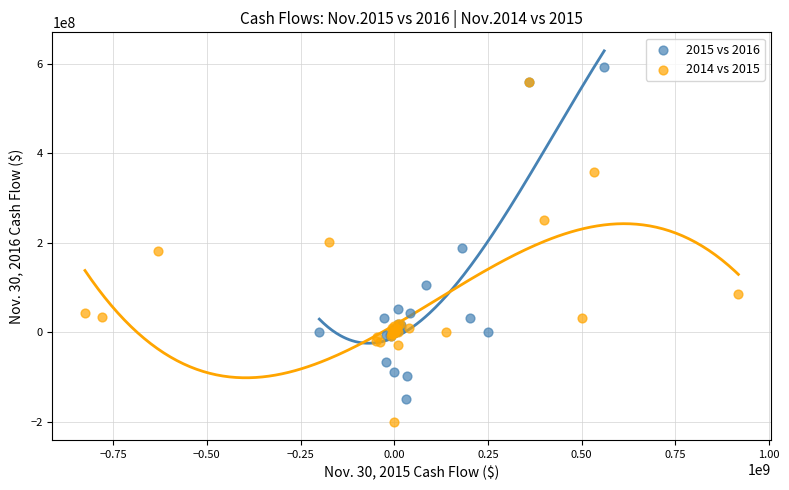

Which series reaches the minimum Y coordinate?

2014 vs 2015